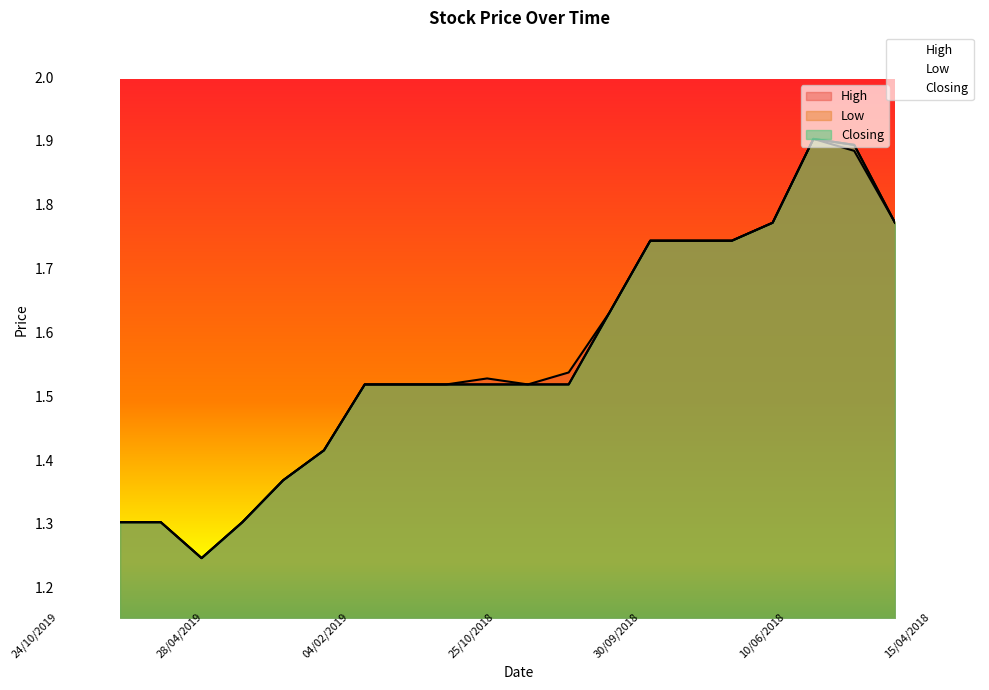

Between 24/10/2019 and 30/04/2018, which is larger?

30/04/2018